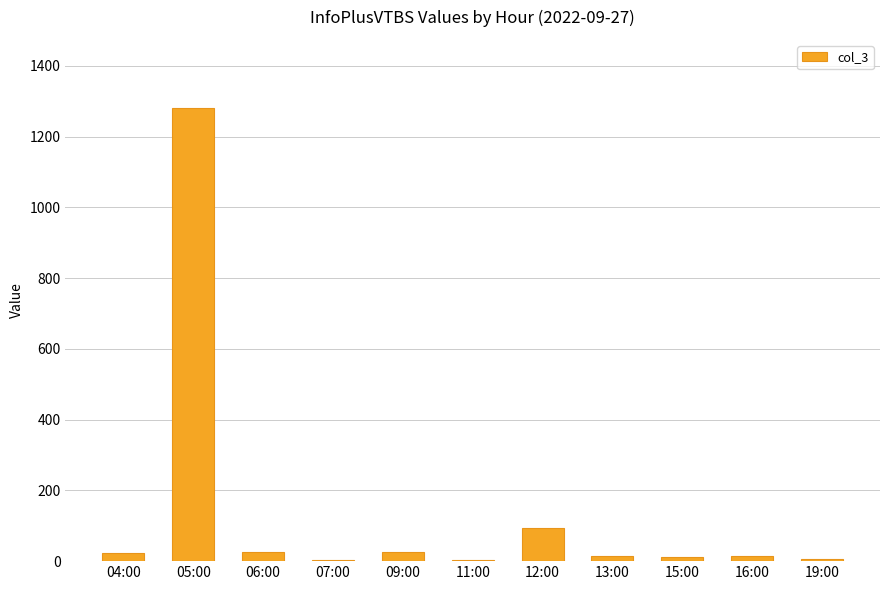

True or false: the data shows 2 at 11:00.

True